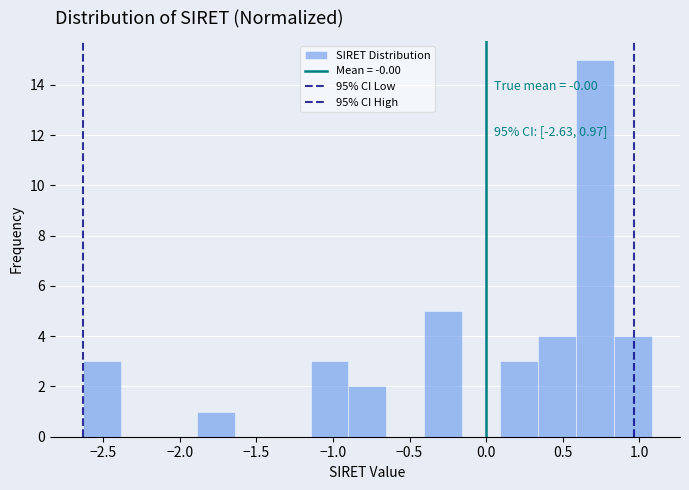

Which range on the x-axis has the tallest bar?

0.60 to 0.85